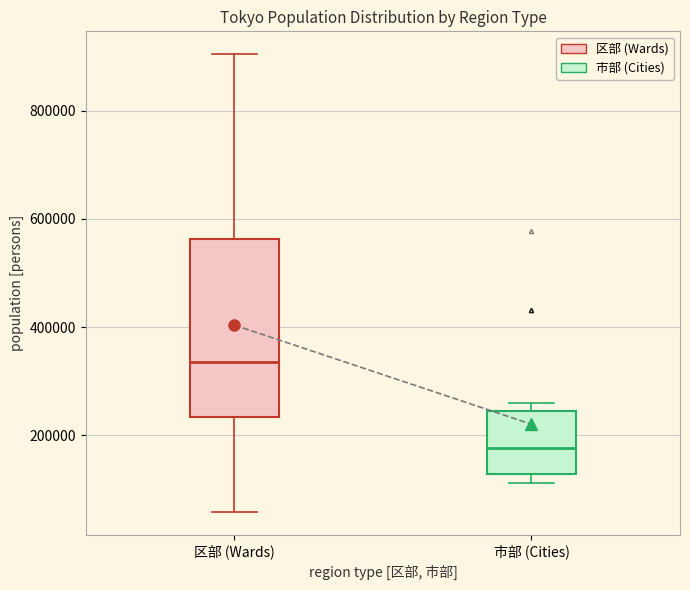

Which box is the tallest, from its lower edge to its upper edge?

区部 (Wards)